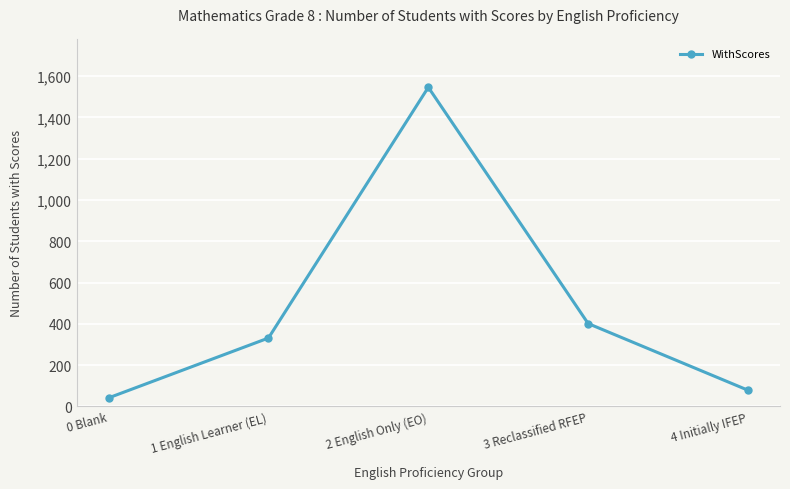

What is the minimum value shown in the chart?

41